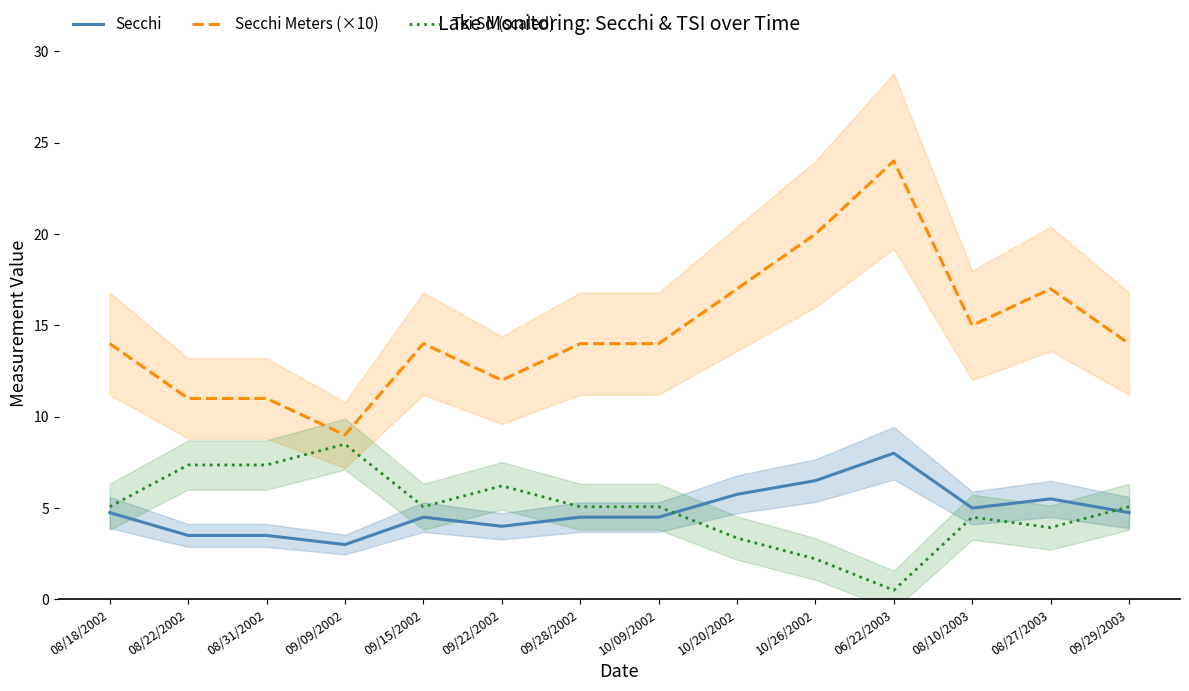

The value of Secchi Meters (×10) at 09/15/2002 is 20.0. True or false?

False